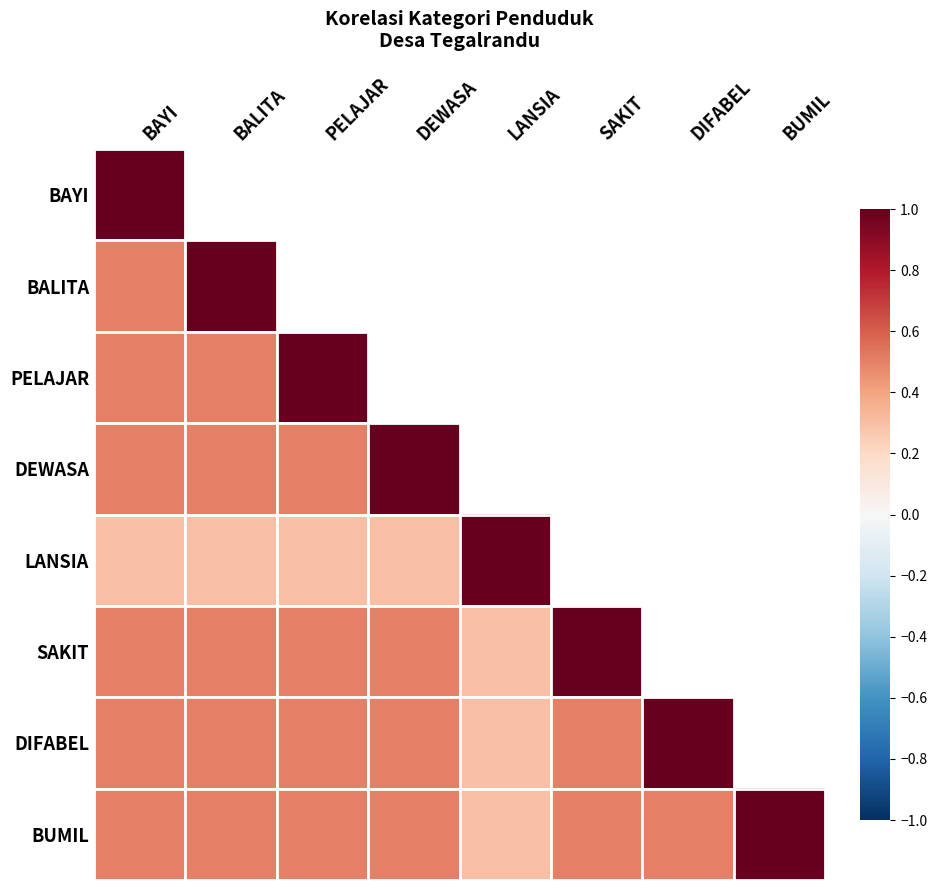

Is it true that LANSIA equals 1.0 at LANSIA?

True